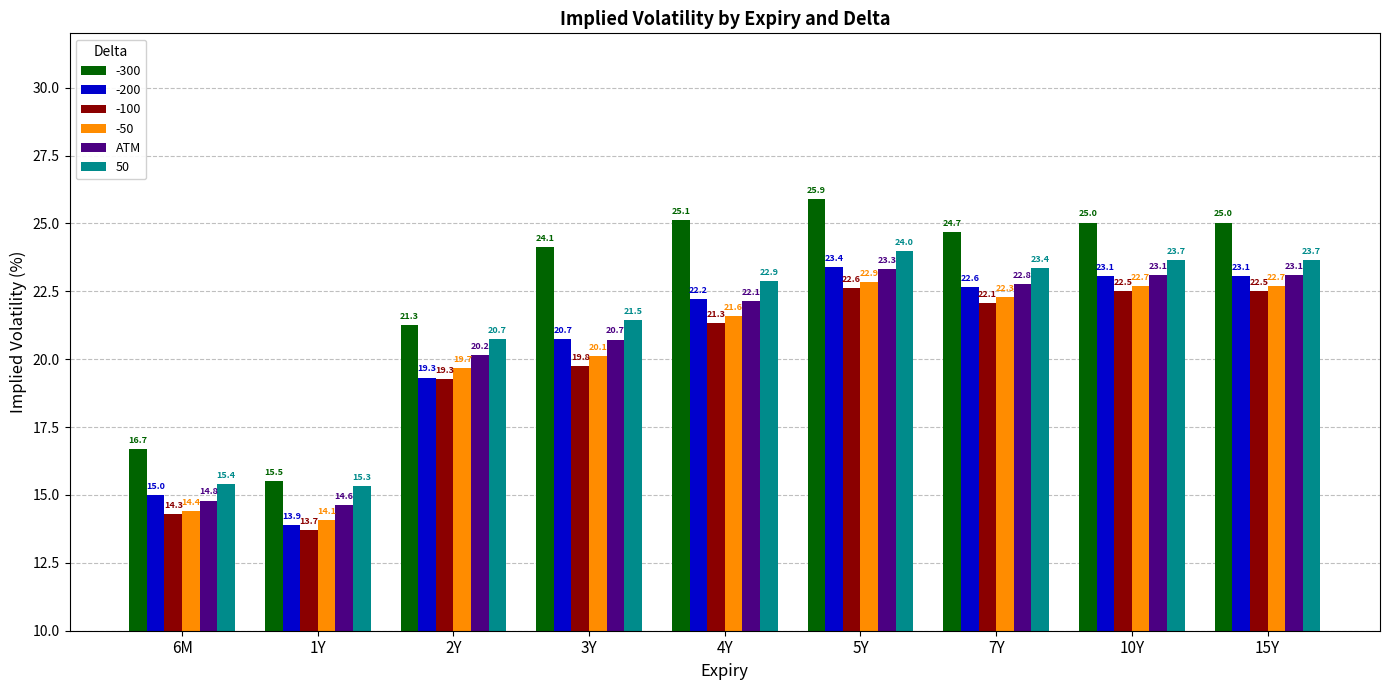

Rank the series by their maximum value, from highest to lowest.

-300, 50, -200, ATM, -50, -100